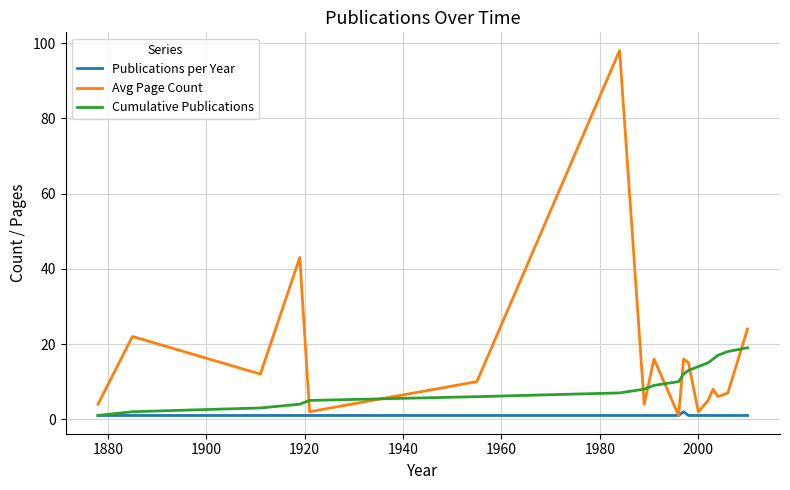

True or false: Avg Page Count and Cumulative Publications cross at least once.

True